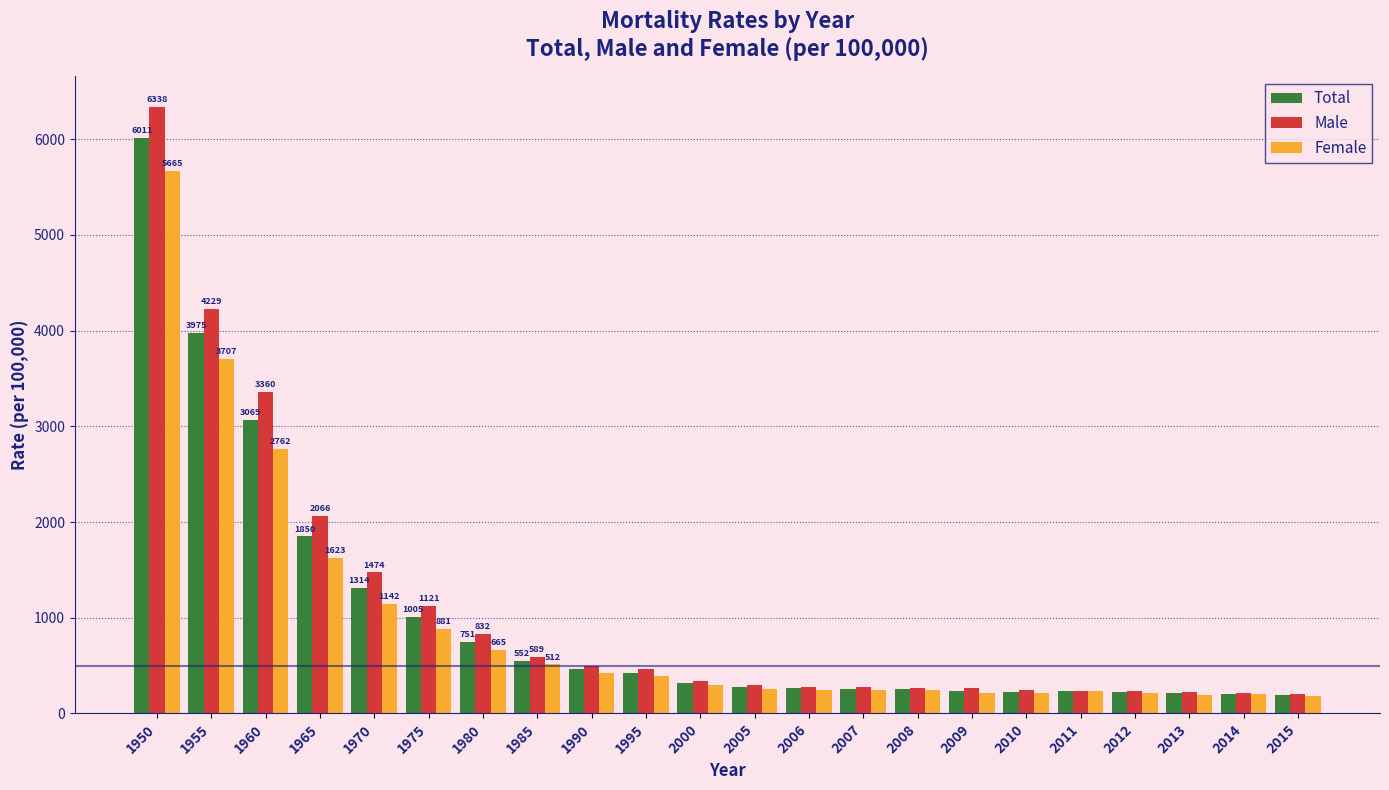

What is the difference between the maximum and minimum values in the Female series?

5487.1